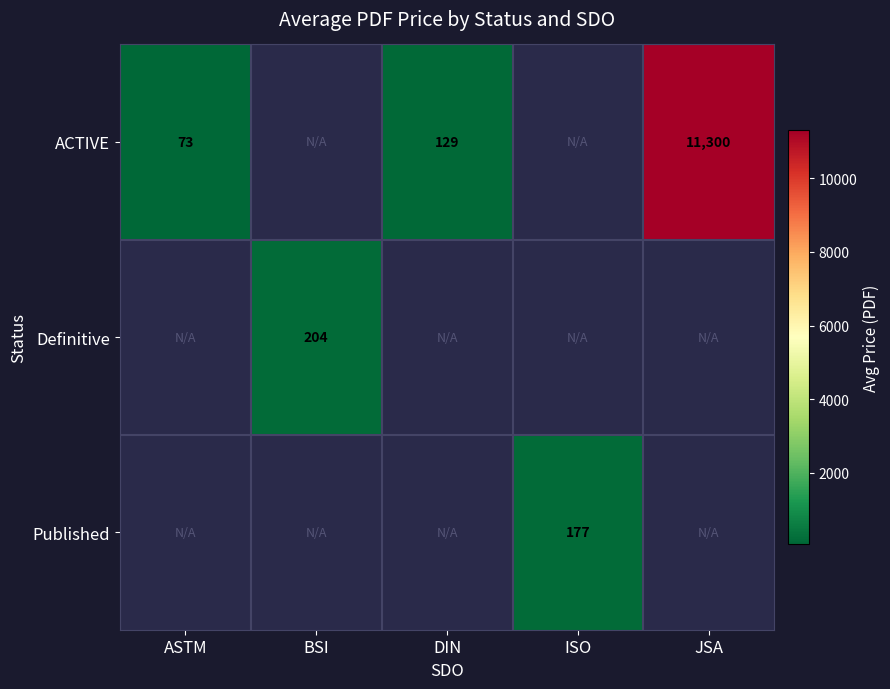

Which category has the lowest value in the ACTIVE series?

ASTM